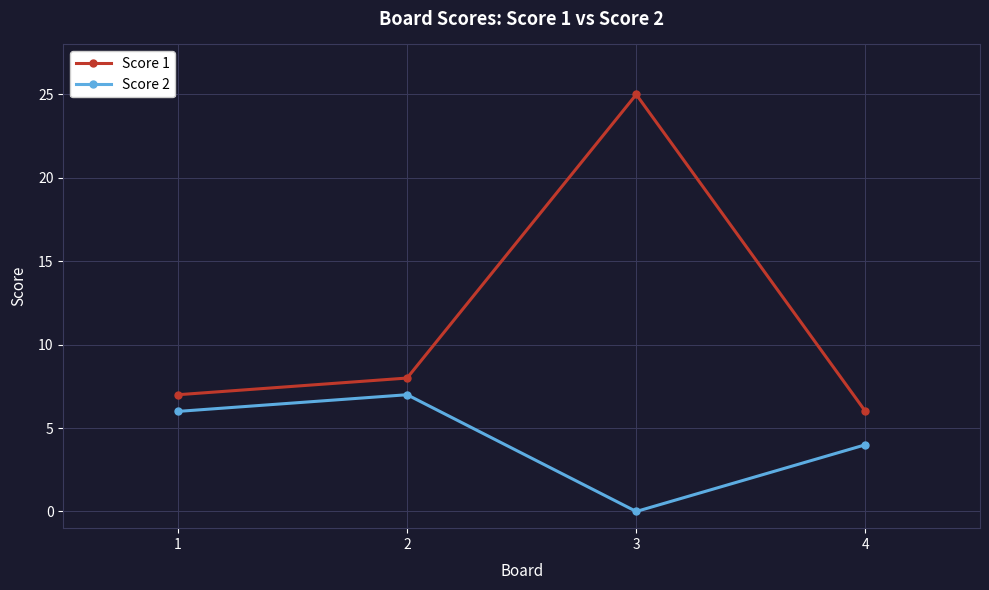

Reading left to right, extract all data points from this chart.

Score 1: 7	8	25	6
Score 2: 6	7	0	4